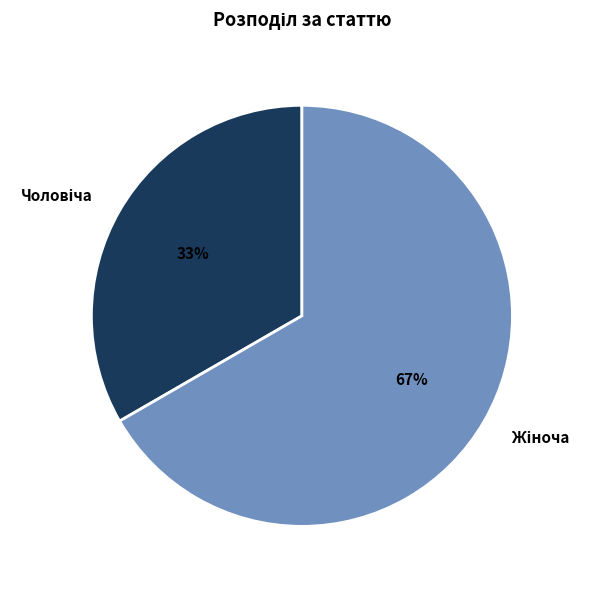

To the nearest percent, what is the average slice percentage?

50%